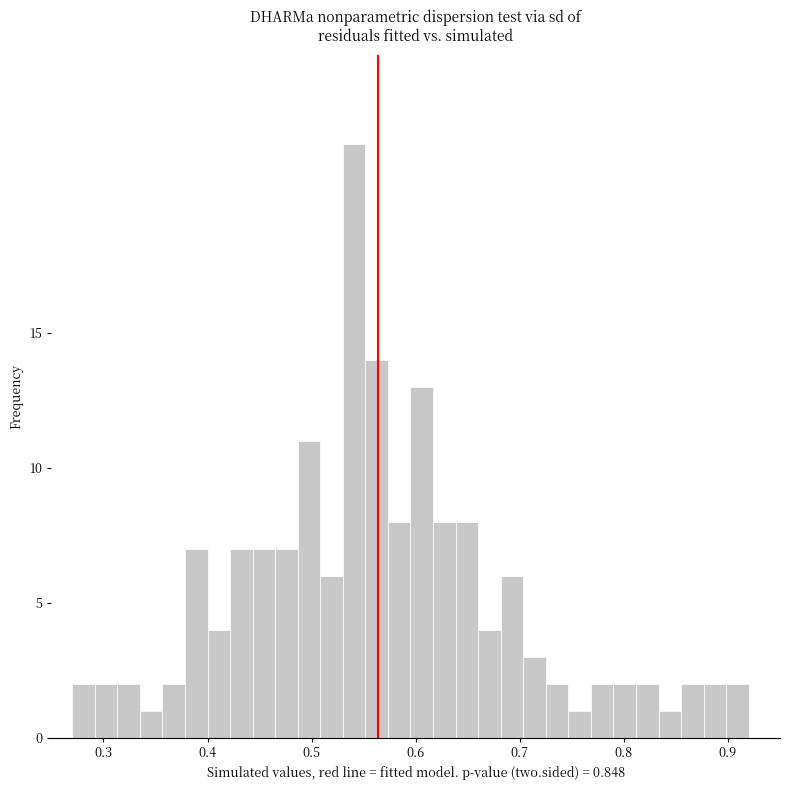

Read against the x-axis, roughly where is the centre of the tallest bar?

0.54